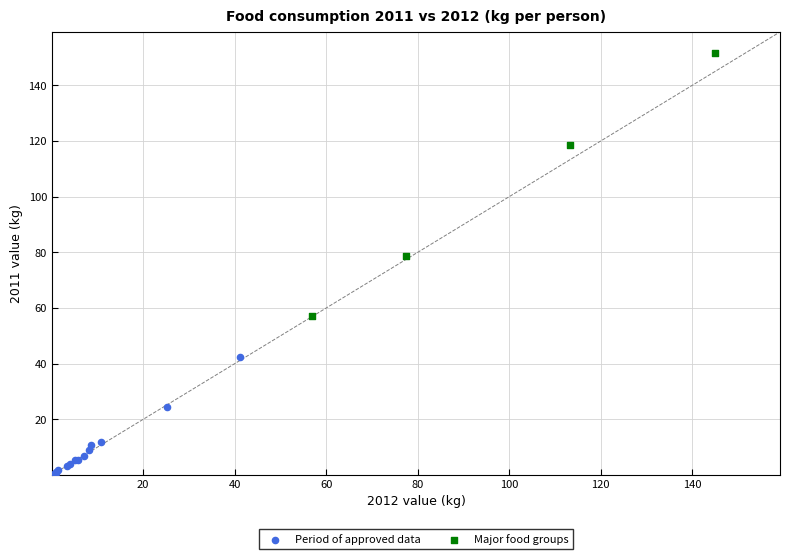

Which series contains the lowest Y value?

Period of approved data